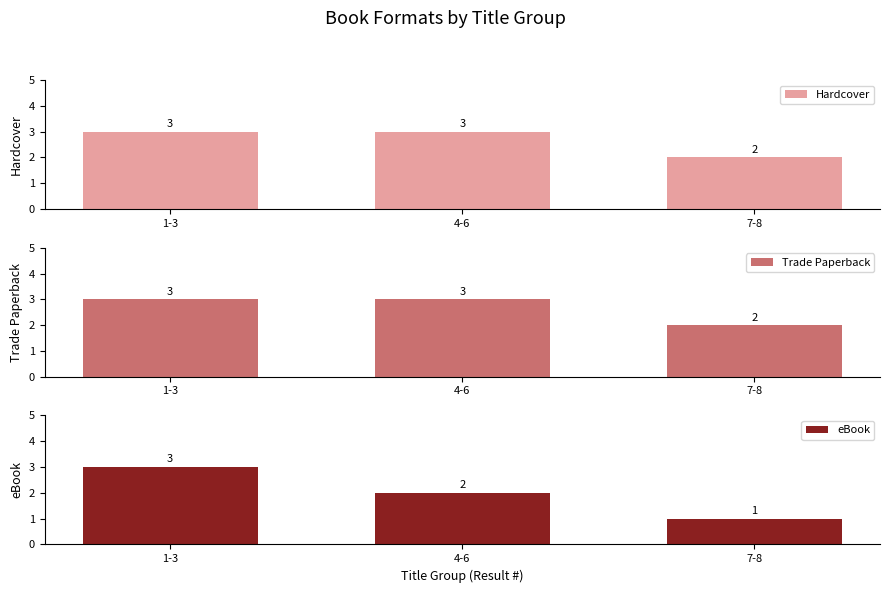

Rank the series at 7-8 from lowest to highest value.

eBook, Hardcover, Trade Paperback